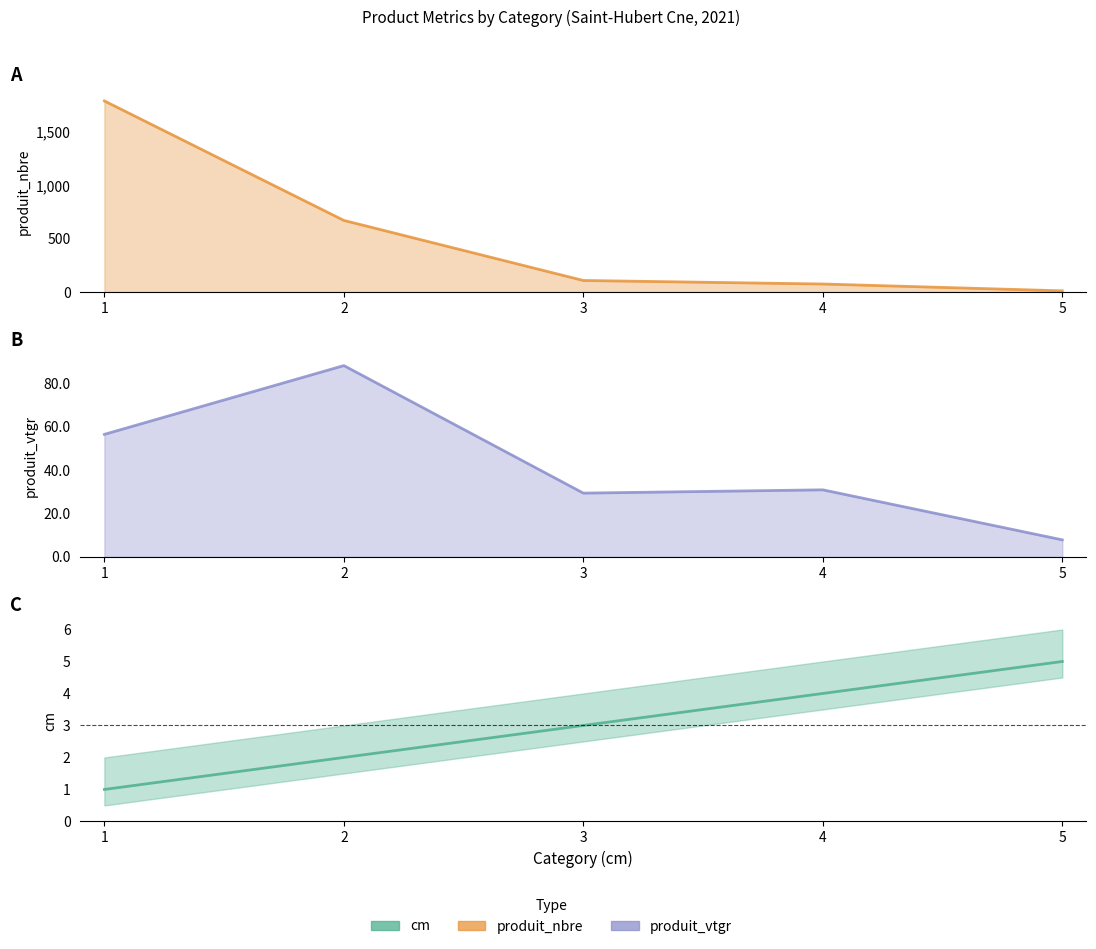

Rank the categories by cm value from lowest to highest.

1, 2, 3, 4, 5